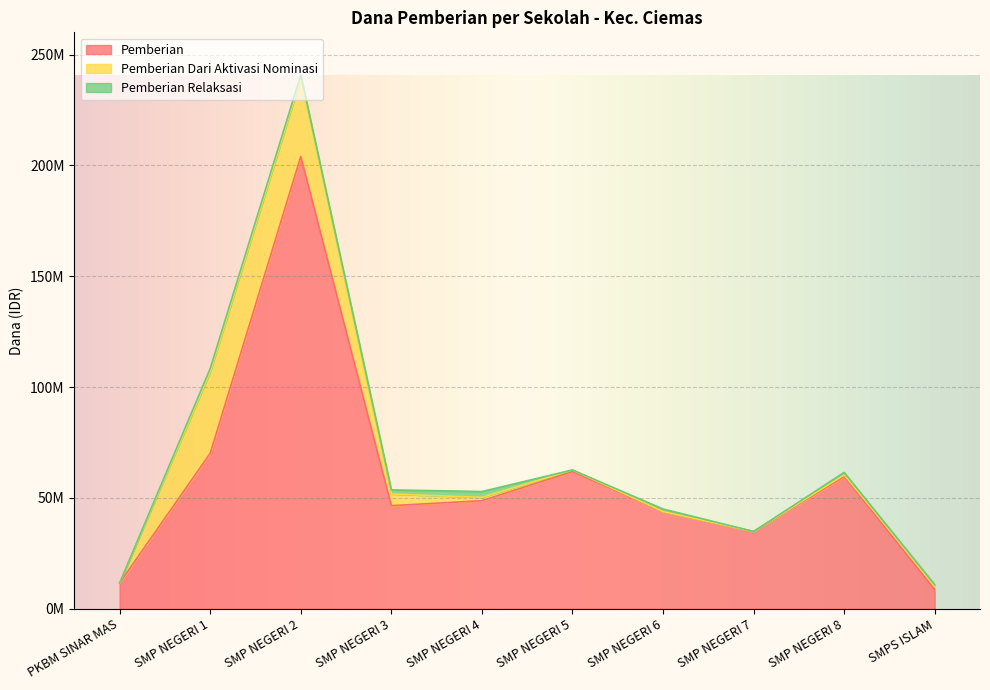

True or false: Pemberian Dari Aktivasi Nominasi and Pemberian intersect in this chart.

False